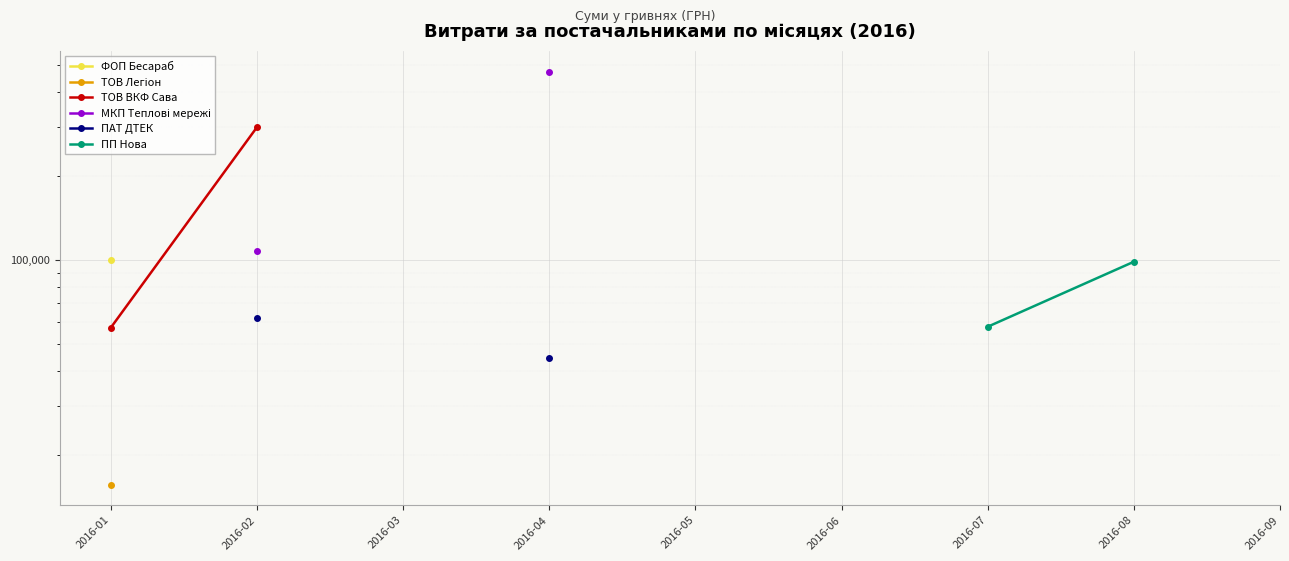

Which series has the largest range (max minus min)?

ТОВ ВКФ Сава